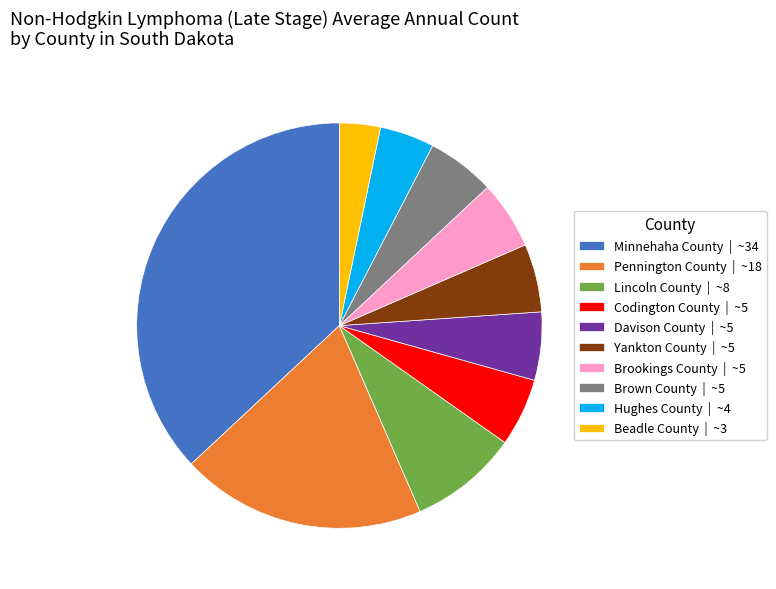

Combined, do Minnehaha County | ~34 and Beadle County | ~3 account for over 50%?

No